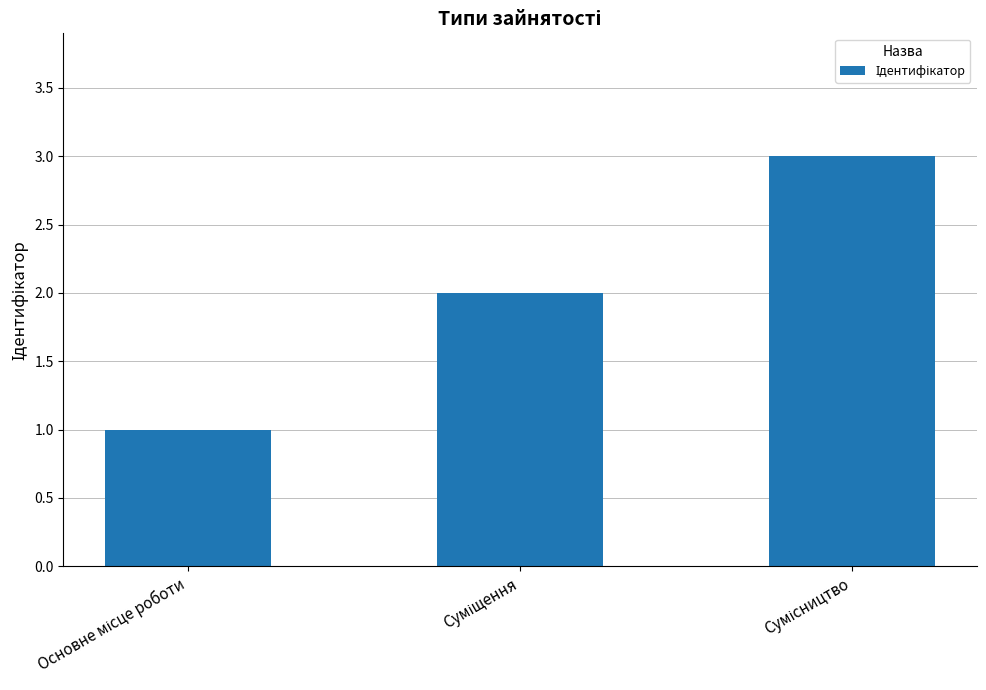

What is the maximum value shown in the chart?

3